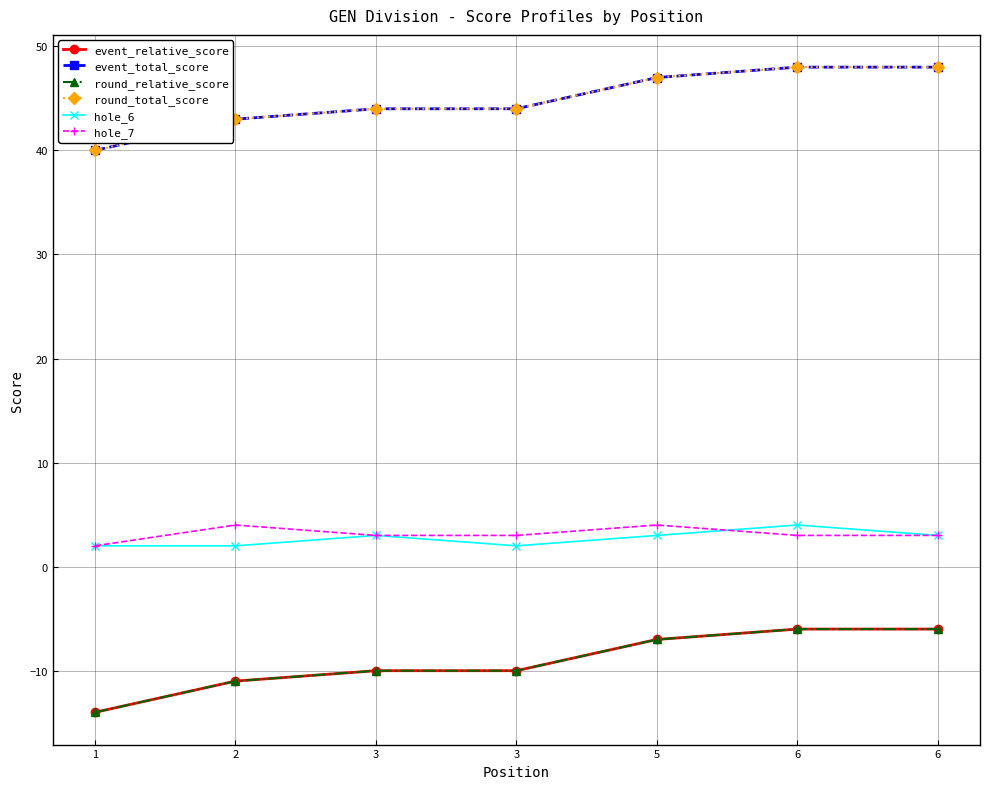

Reading left to right, list all the values displayed in this chart.

event_relative_score: 1=-14	2=-11	3=-10	3=-10	5=-7	6=-6	6=-6
event_total_score: 1=40	2=43	3=44	3=44	5=47	6=48	6=48
round_relative_score: 1=-14	2=-11	3=-10	3=-10	5=-7	6=-6	6=-6
round_total_score: 1=40	2=43	3=44	3=44	5=47	6=48	6=48
hole_6: 1=2	2=2	3=3	3=2	5=3	6=4	6=3
hole_7: 1=2	2=4	3=3	3=3	5=4	6=3	6=3